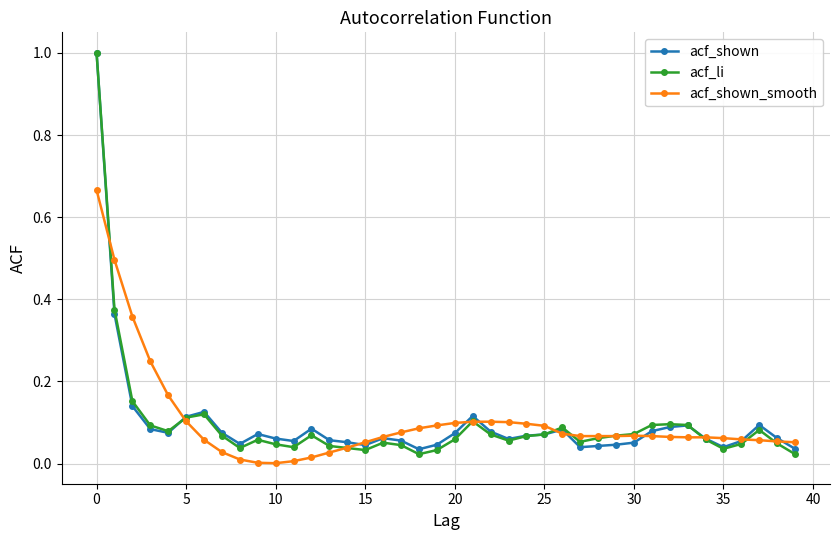

At how many categories does at least one series exceed 0?

40